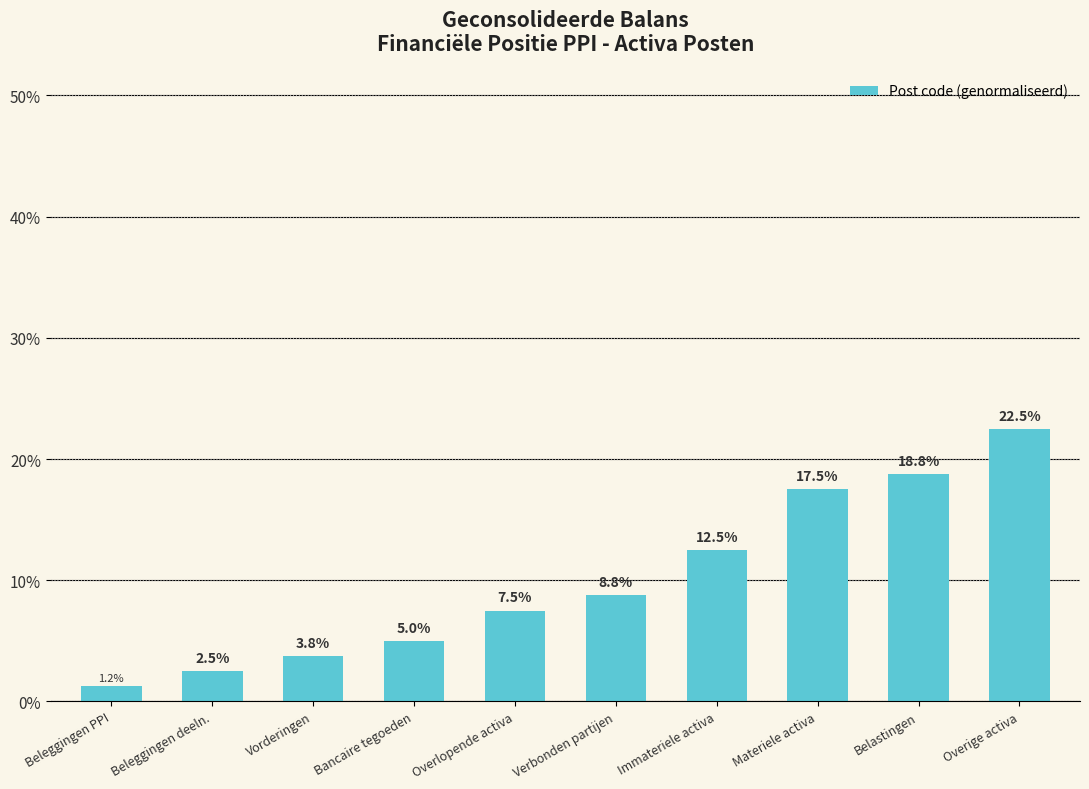

The chart shows a value of 32.9 at Belastingen. True or false?

False